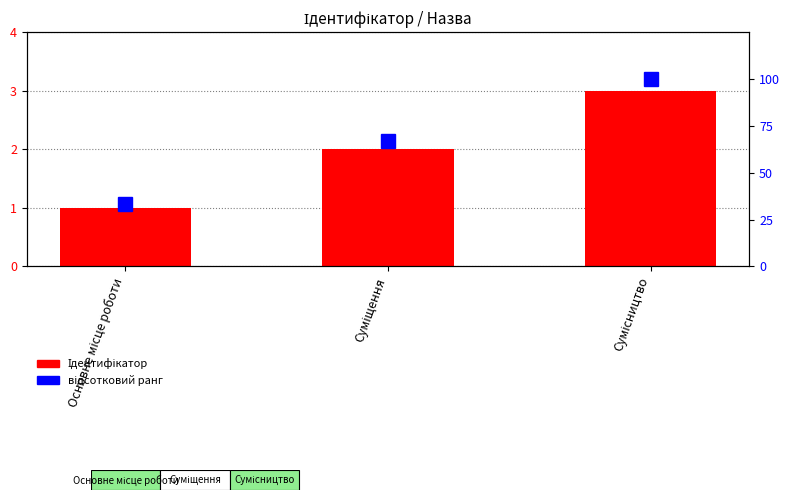

How many values in the Ідентифікатор series are below 2?

1